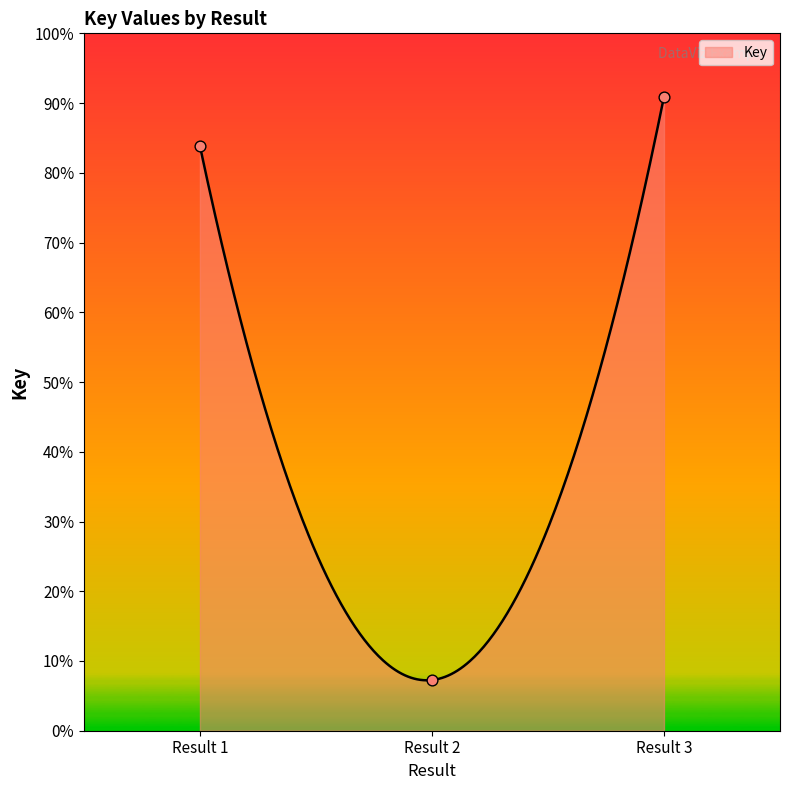

Between Result 1 and Result 3, which is larger?

Result 3